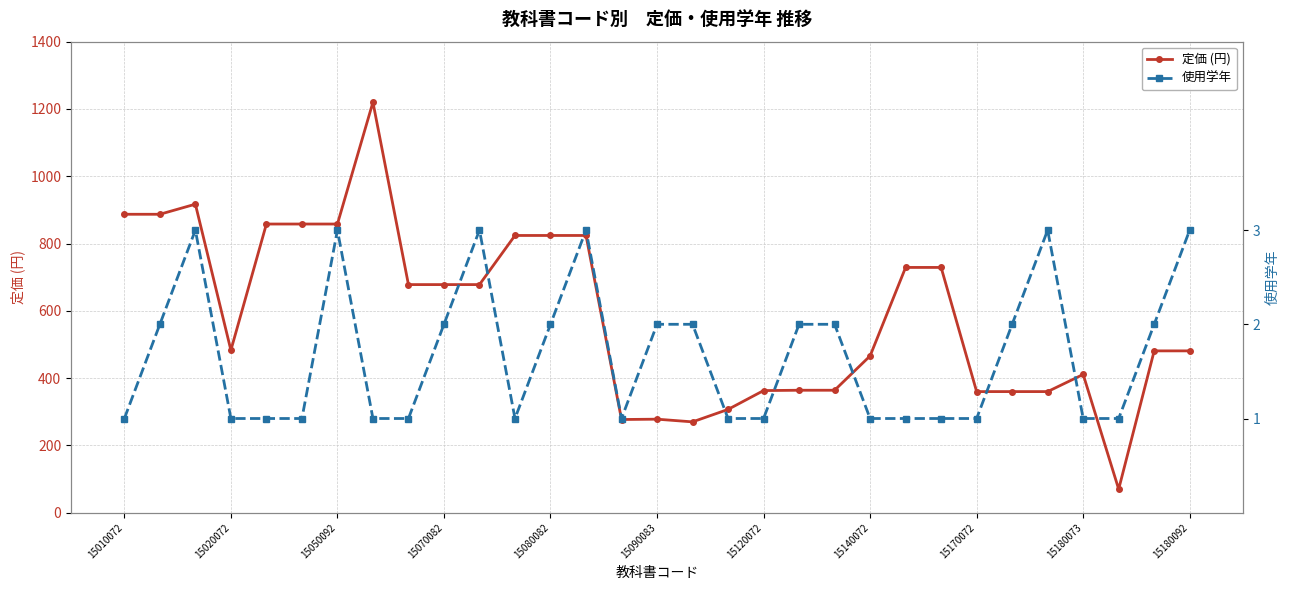

The value of 定価 (円) at 15090083 is 448. True or false?

False